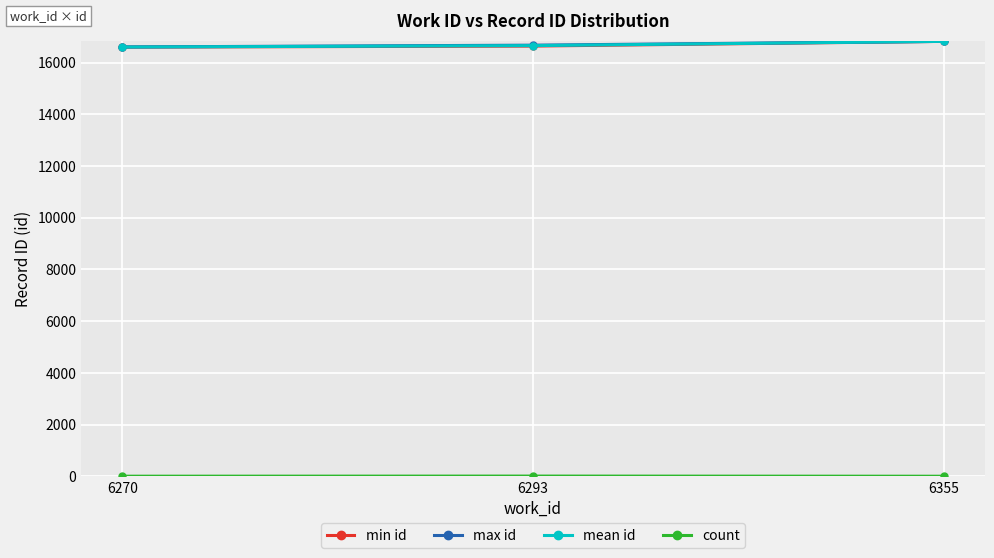

How many distinct data groups are displayed?

4